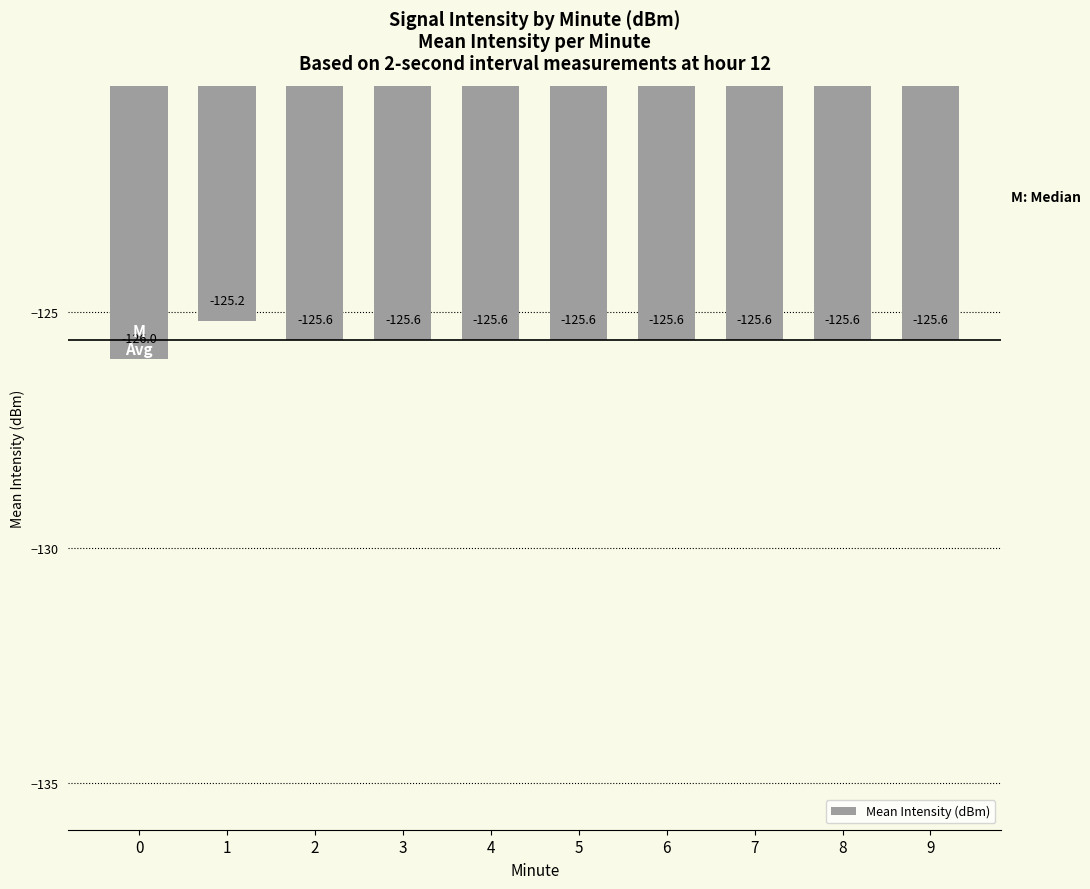

What is the greatest value displayed?

-125.2